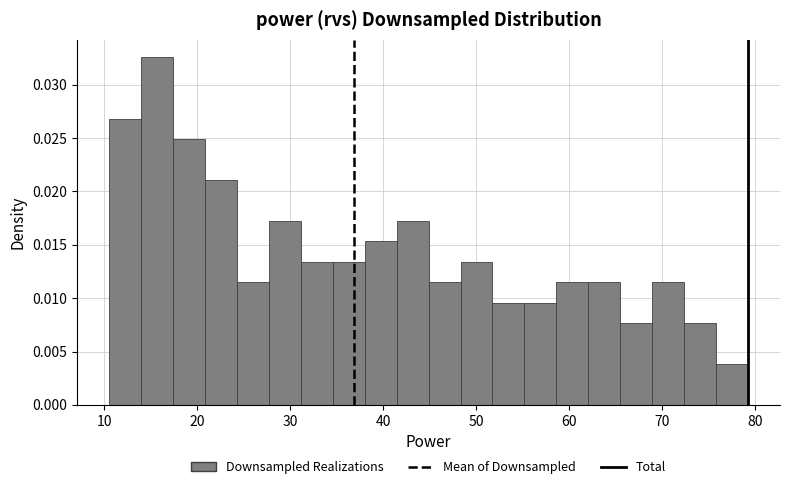

Read against the x-axis, roughly where is the centre of the tallest bar?

16